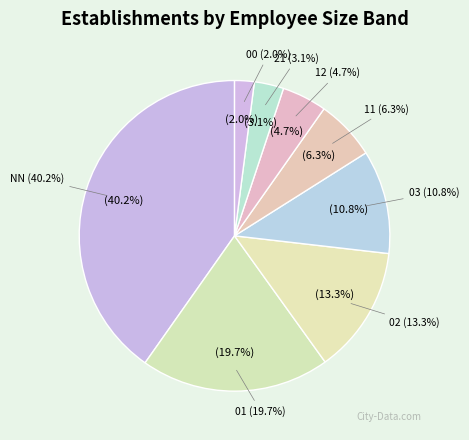

How many slices are in this pie chart?

8